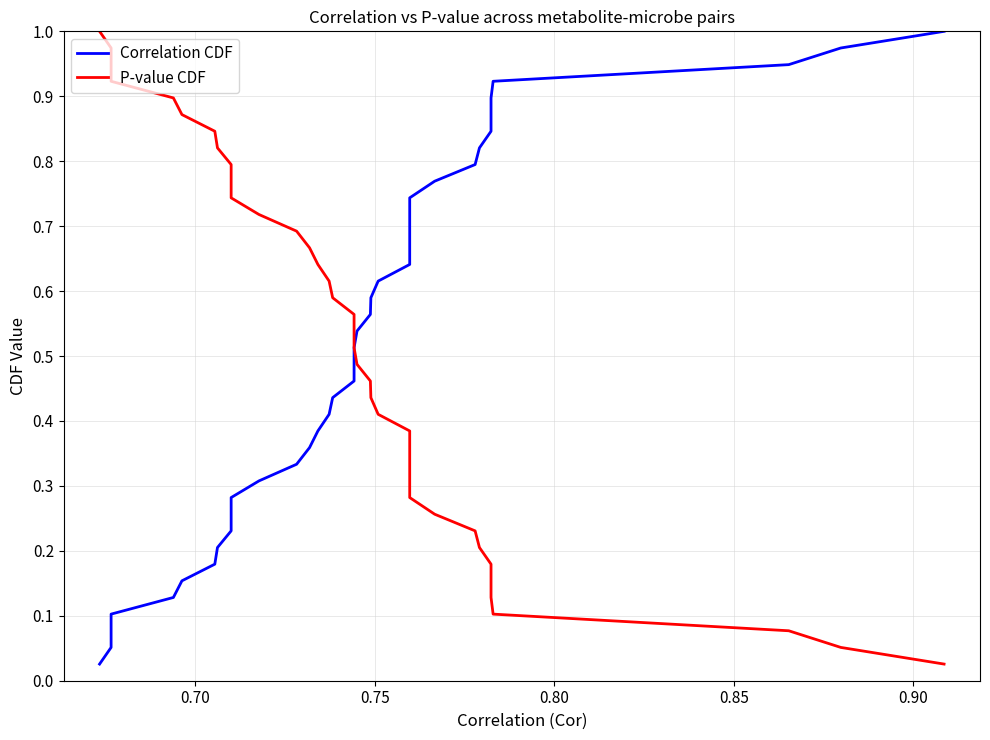

What is the difference between the maximum and minimum values in the Correlation CDF series?

1.0